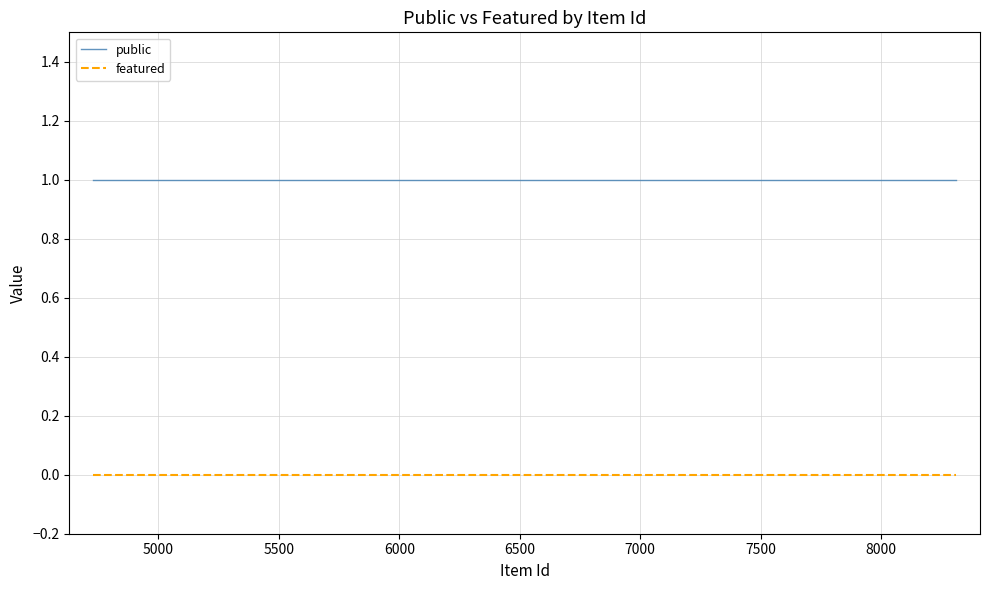

Rank the series by their maximum value, from lowest to highest.

featured, public